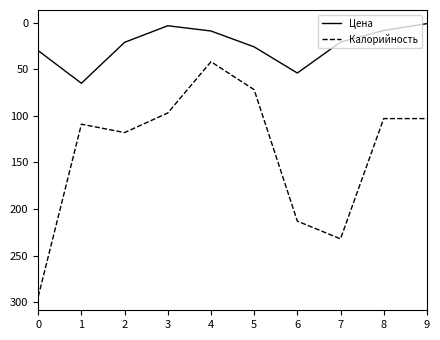

The value of Цена at 5 is 26.1. True or false?

True